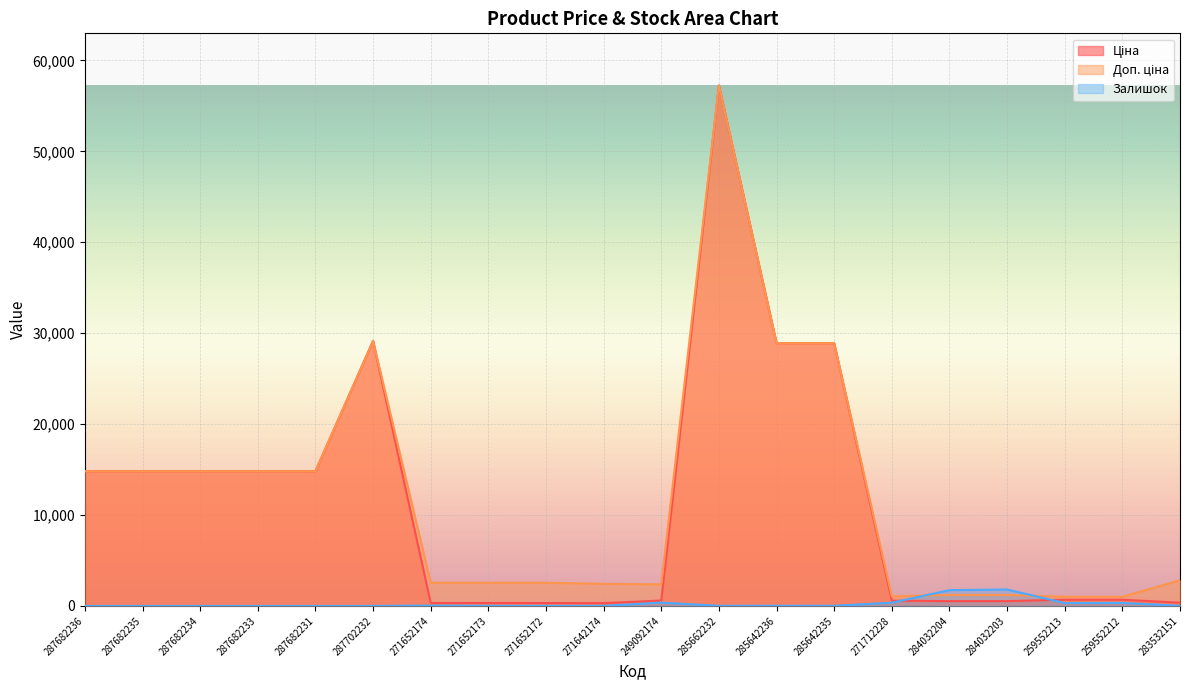

At 285642236, list the series in order from smallest to largest.

Залишок, Ціна, Доп. ціна